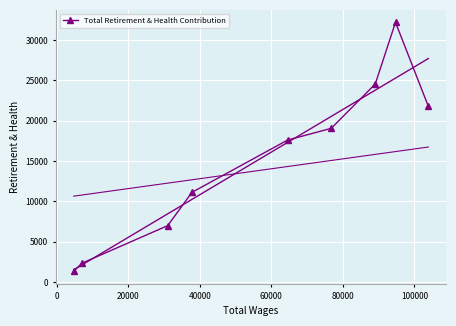

What is the value of the 3rd point from the left?

7008